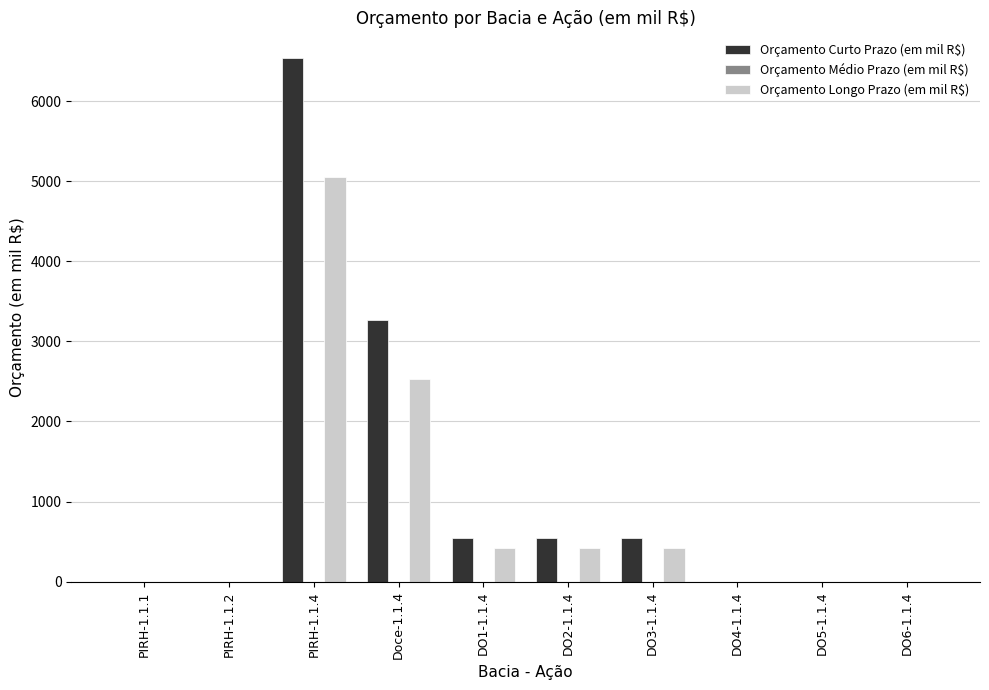

What is the total value across all series at DO1-1.1.4?

965.9